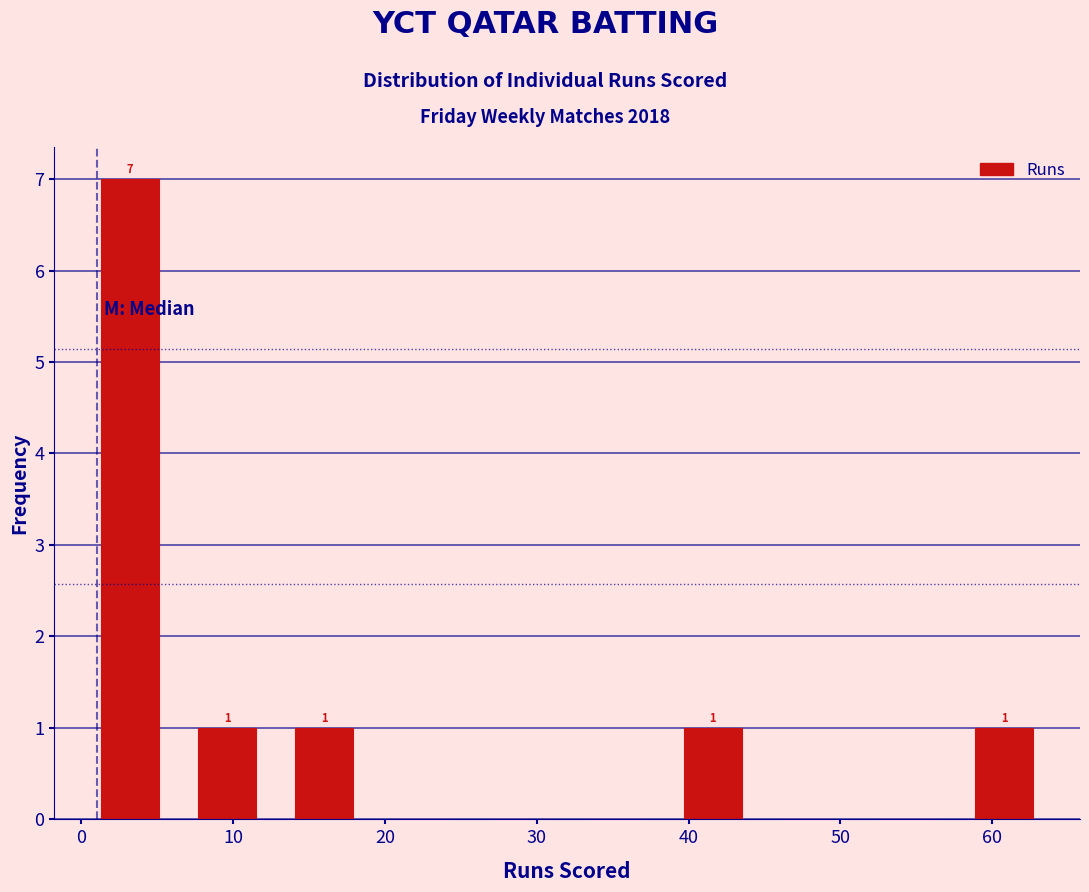

Over which range of the x-axis is the bar tallest?

0.0 to 6.4